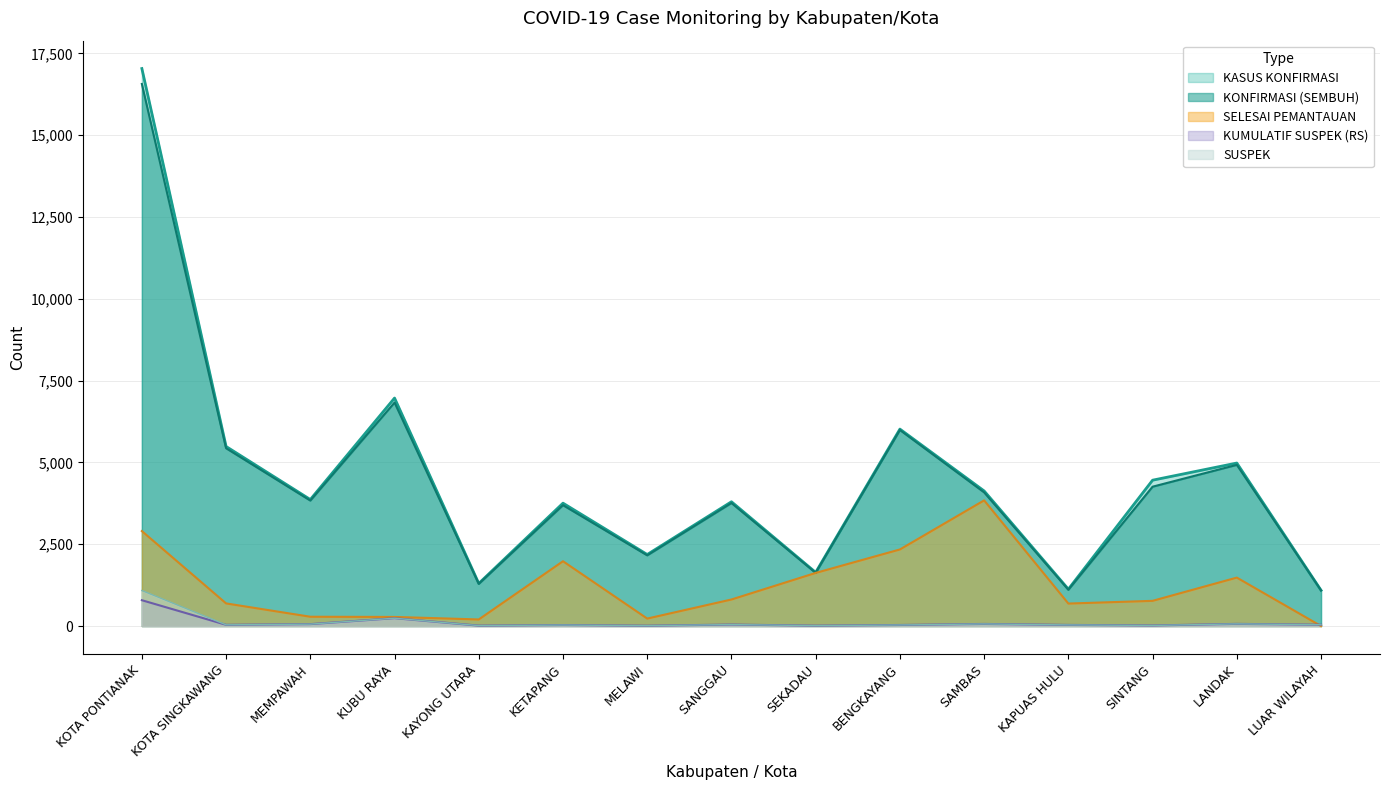

Which series ends up on top after the final intersection of SUSPEK and SELESAI PEMANTAUAN?

SUSPEK